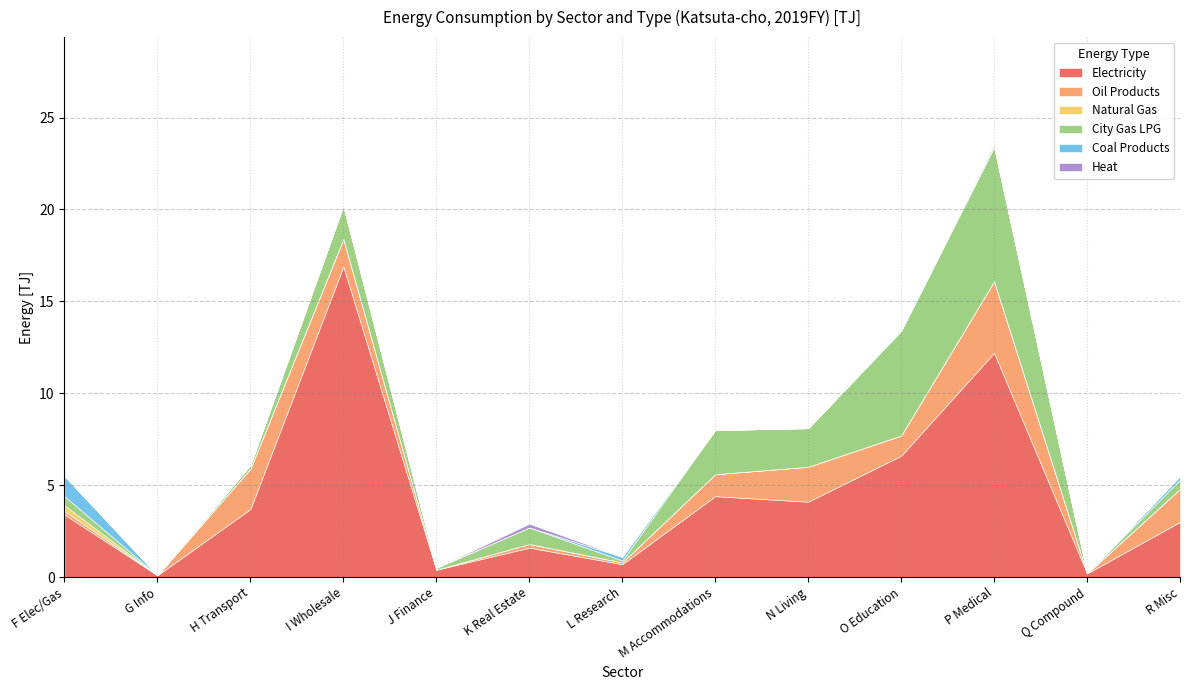

Which category has the lowest value in the Heat series?

F Electricity Gas